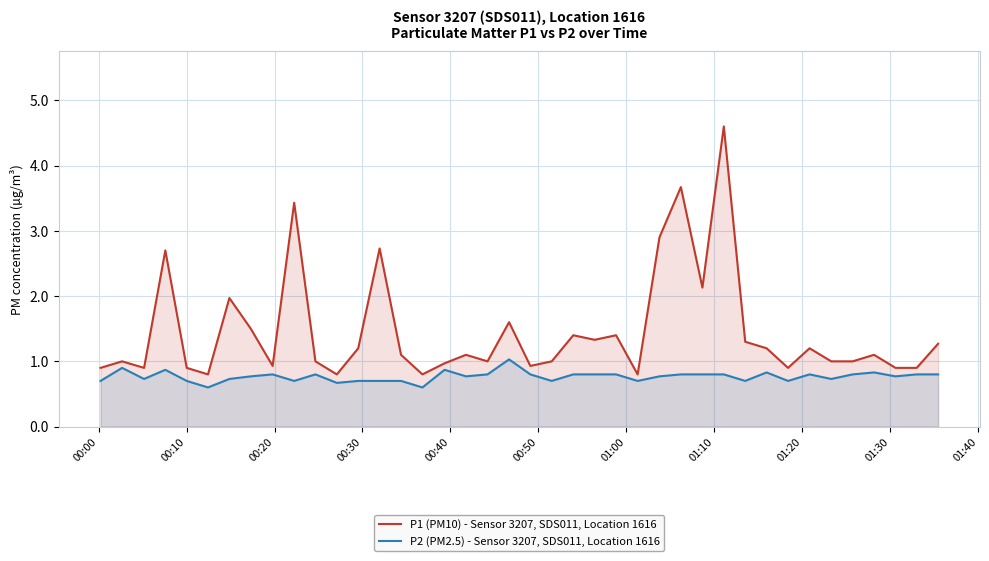

List the series in order of their peak value, lowest first.

P2 (PM2.5) - Sensor 3207, SDS011, Location 1616, P1 (PM10) - Sensor 3207, SDS011, Location 1616